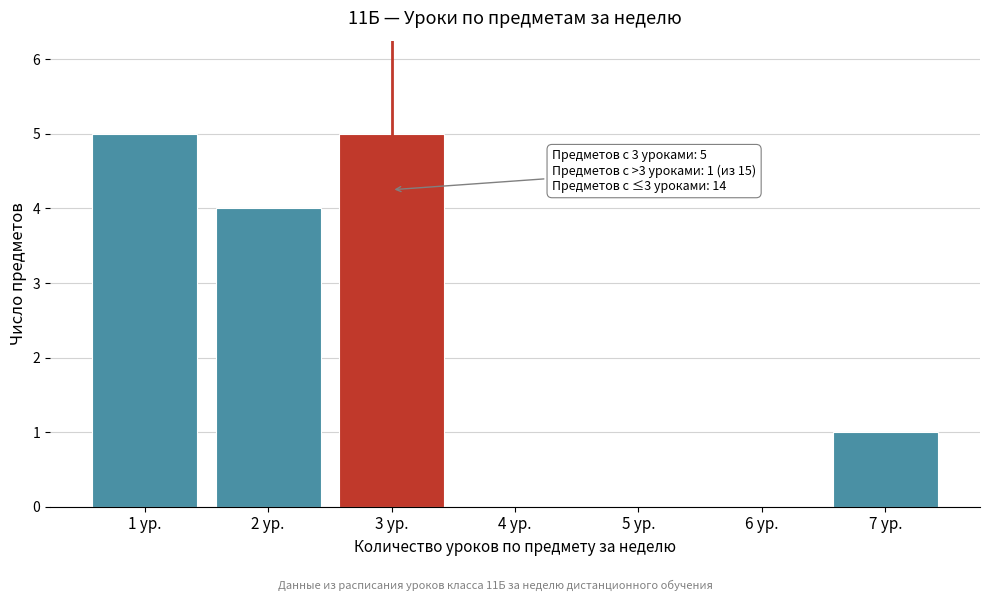

Reading right to left, list all the values displayed in this chart.

7 ур.=1	6 ур.=0	5 ур.=0	4 ур.=0	3 ур.=5	2 ур.=4	1 ур.=5